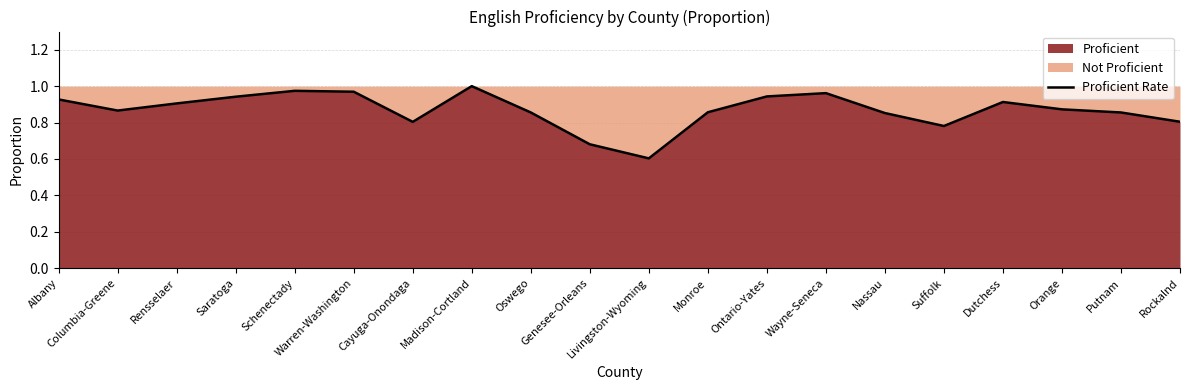

Reading left to right, transcribe all the data shown in this chart.

0.9	0.9	0.9	0.9	1.0	1.0	0.8	1.0	0.9	0.7	0.6	0.9	0.9	1.0	0.9	0.8	0.9	0.9	0.9	0.8